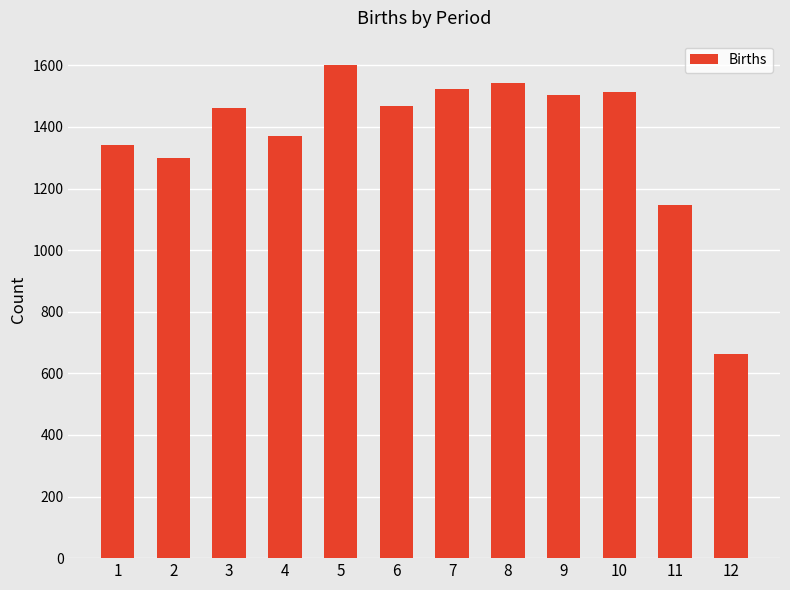

What is the average value?

1369